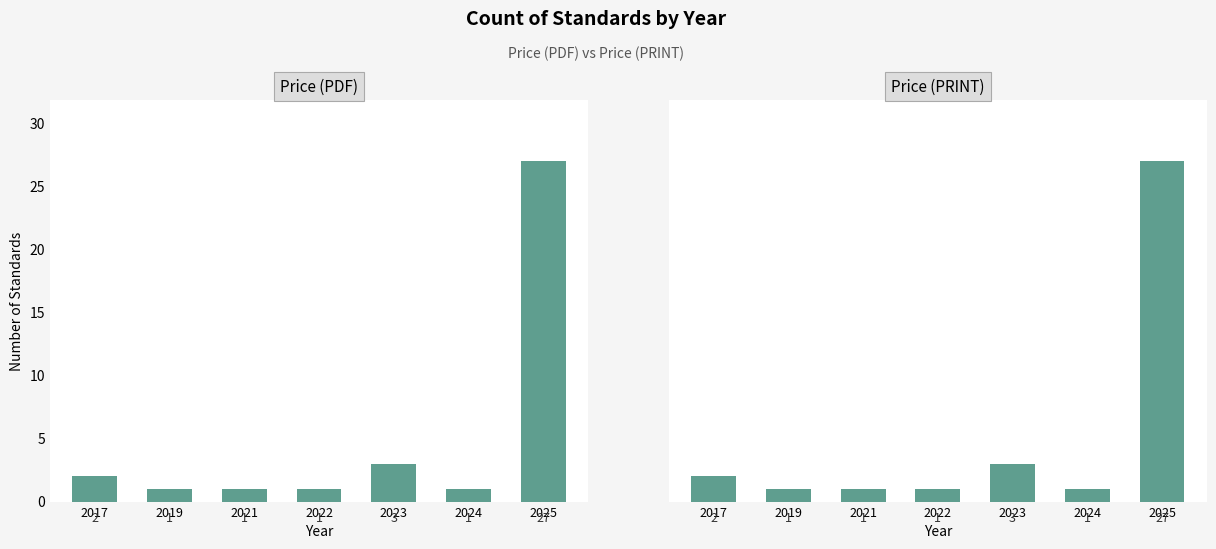

What is the average value of the Price (PDF) series?

5